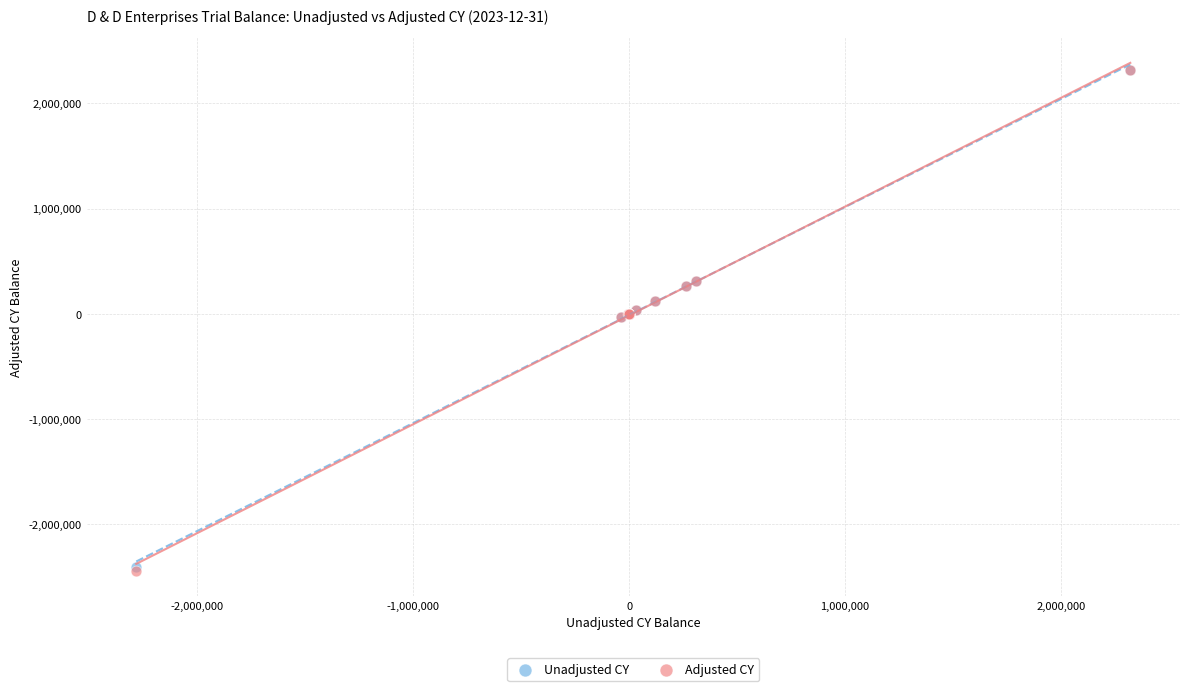

What are all the series names shown in the legend?

Unadjusted CY, Adjusted CY